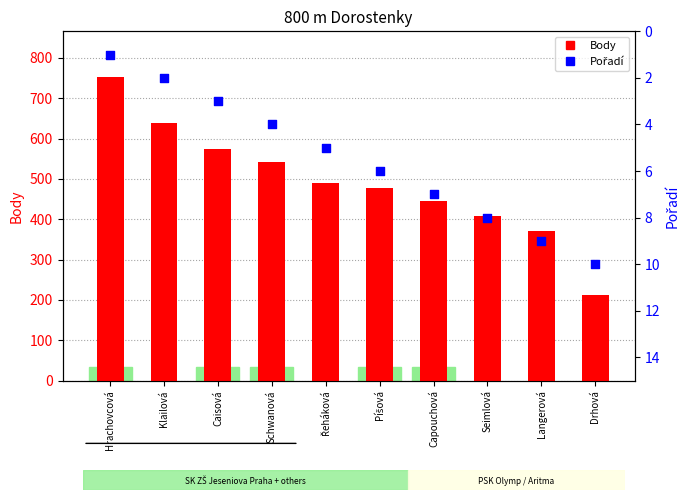

What is the total value across all series at Capouchová?

451